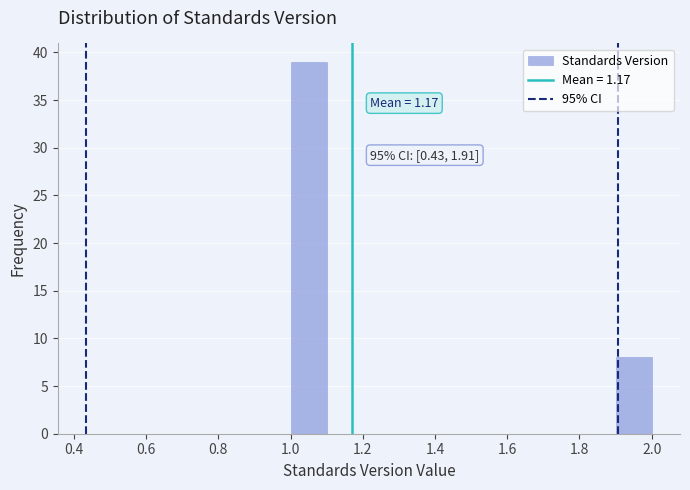

Which range on the x-axis has the tallest bar?

1.0 to 1.1